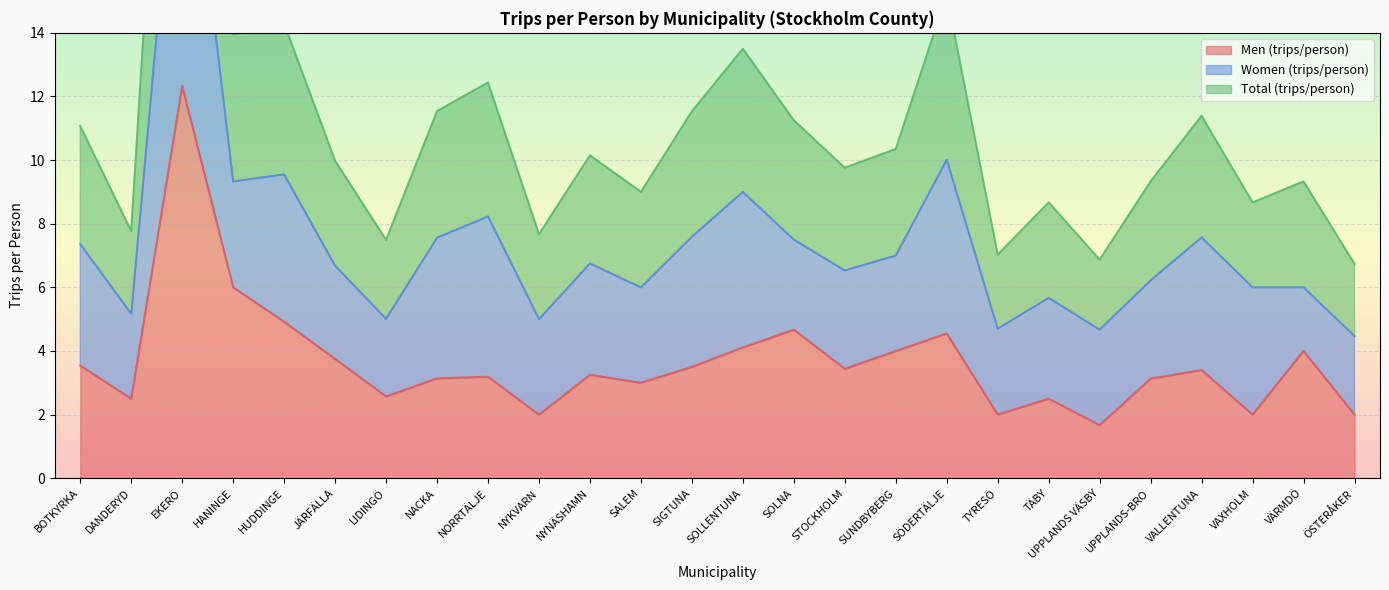

What is the value of the Total (trips/person) point at the 1st from the left?

11.1